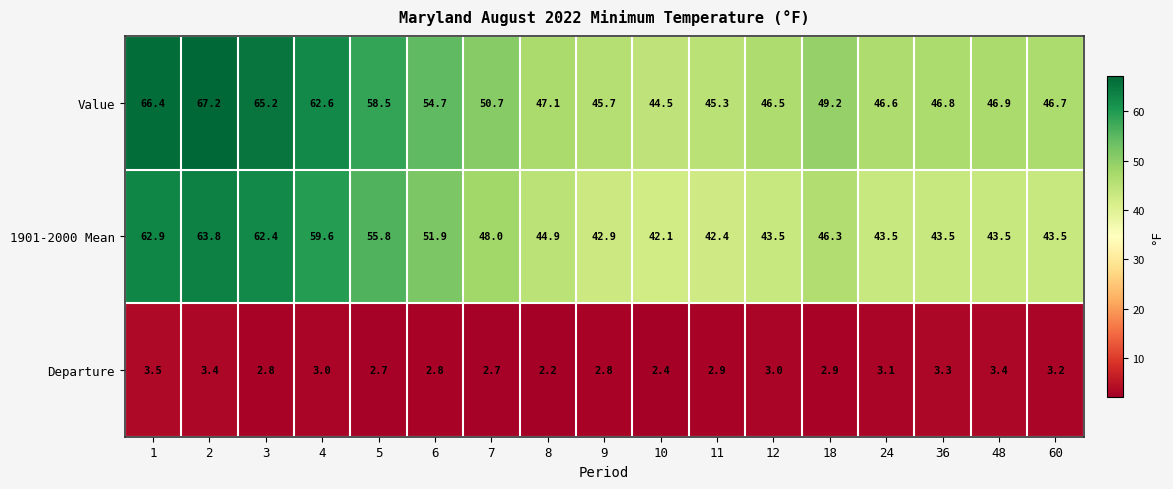

What is the total value across all series at 4?

125.2